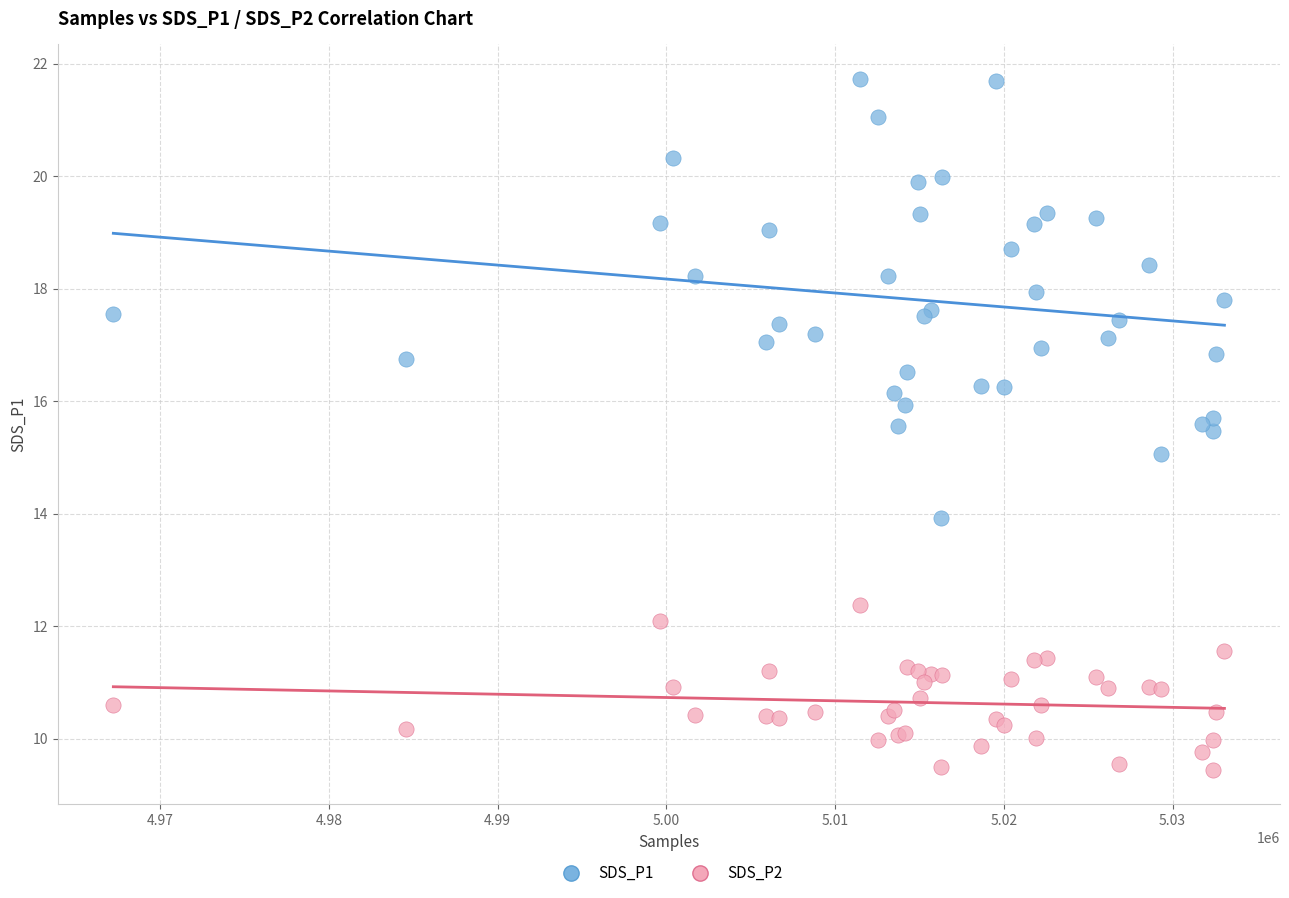

Which series has the widest spread of Y values?

SDS_P1